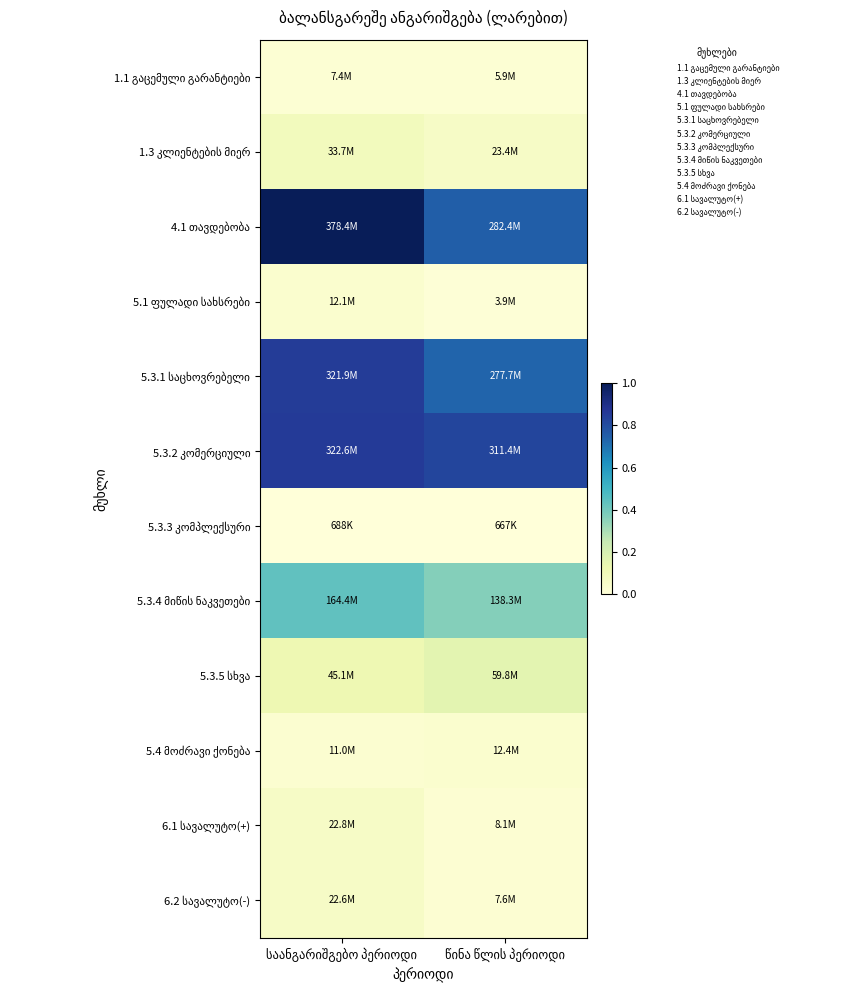

Between საანგარიშგებო პერიოდი and წინა წლის პერიოდი, which is larger?

საანგარიშგებო პერიოდი